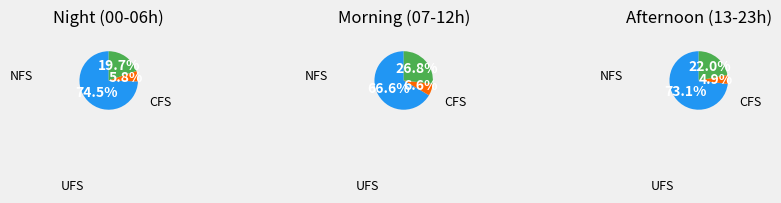

Is it true that Oest is 89% of the pie?

False